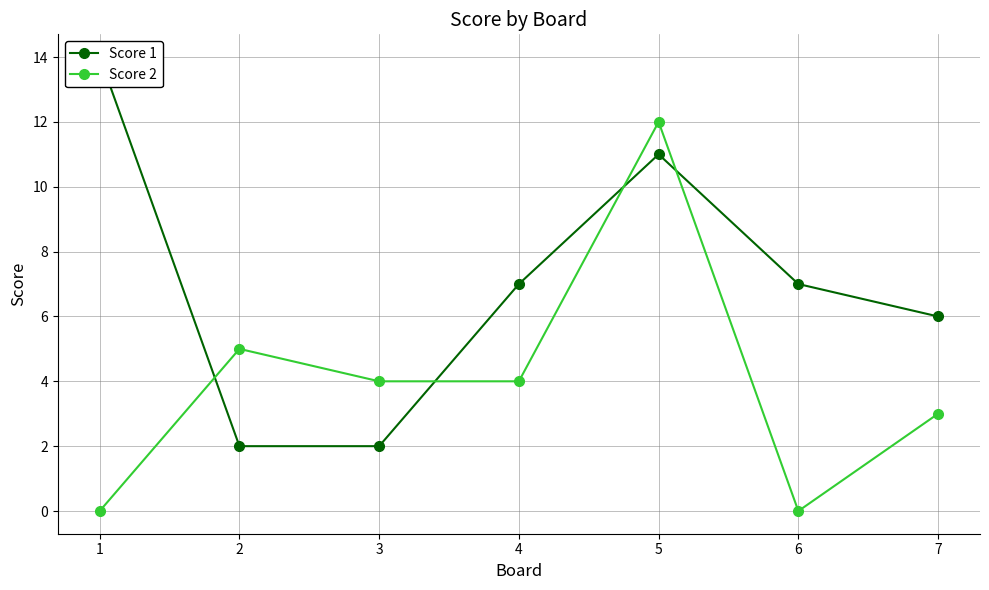

What is the difference between the second highest and second lowest values in the Score 1 series?

9